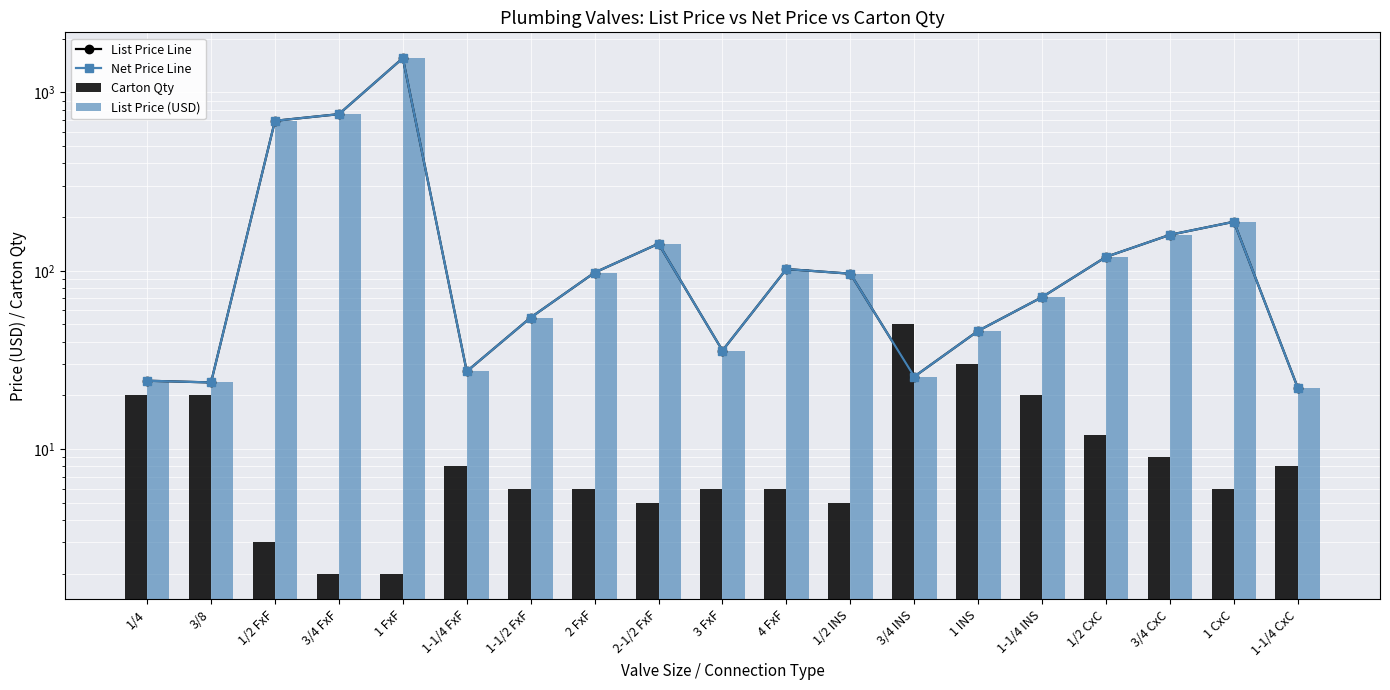

How many data points in Carton Qty are less than 6?

5